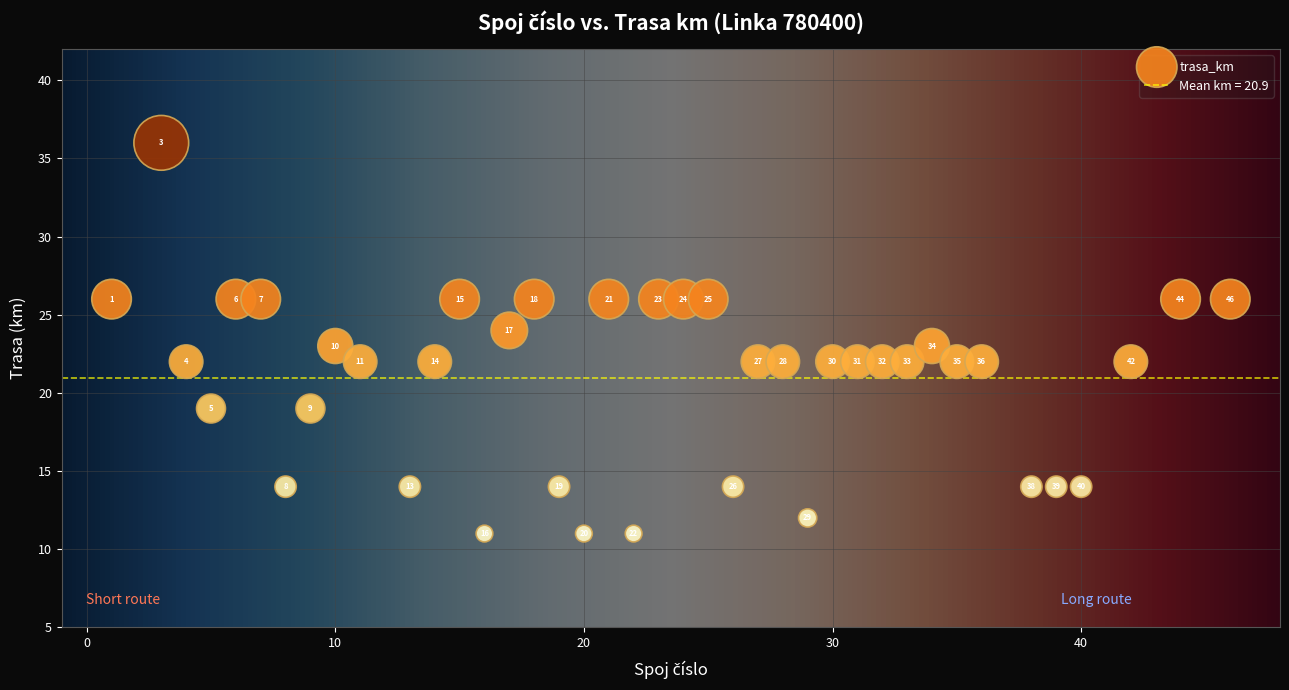

What is the range of Y values (max minus min)?

25